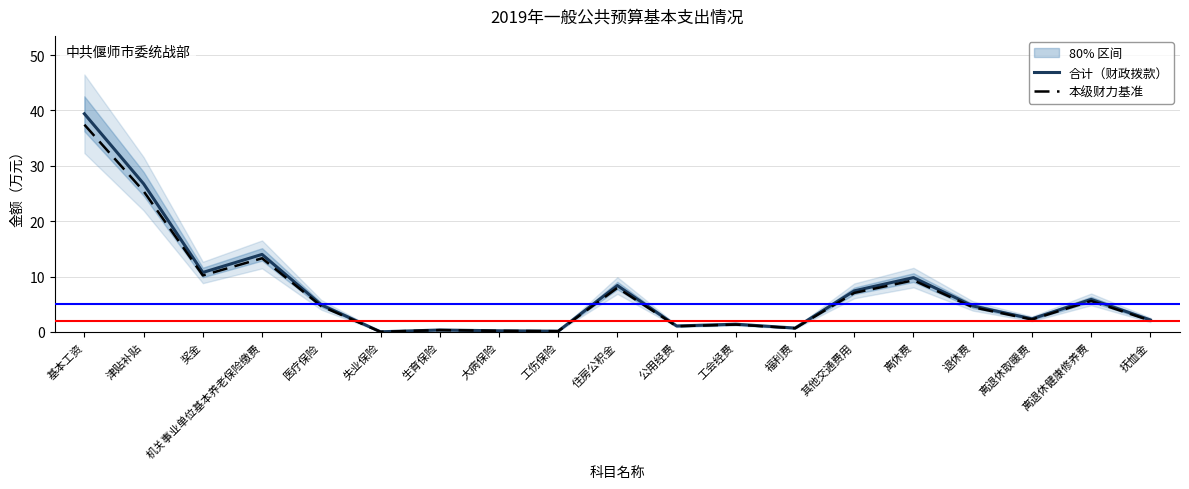

True or false: 本级财力基准 has more than 0 interior local peaks.

True